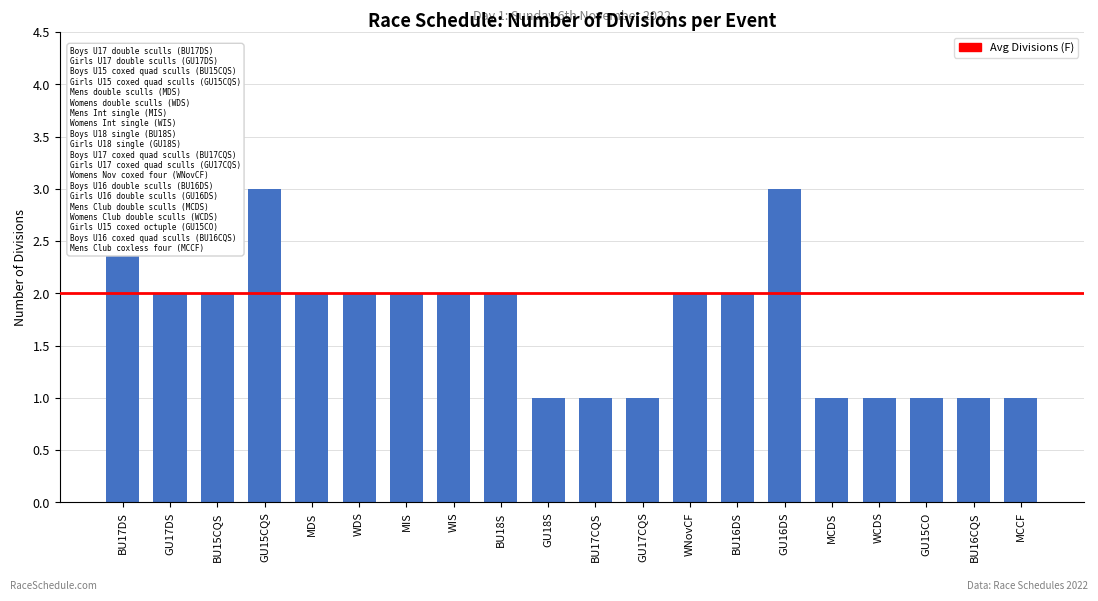

How many distinct data groups are displayed?

1